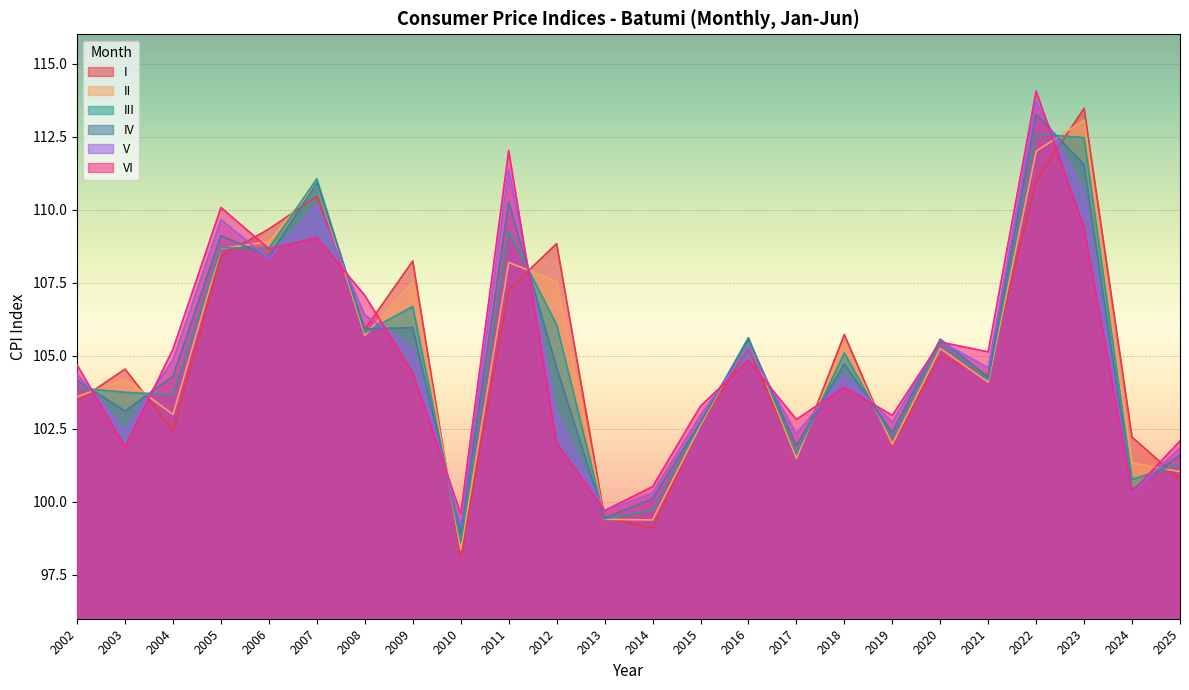

True or false: II and V cross at least once.

True